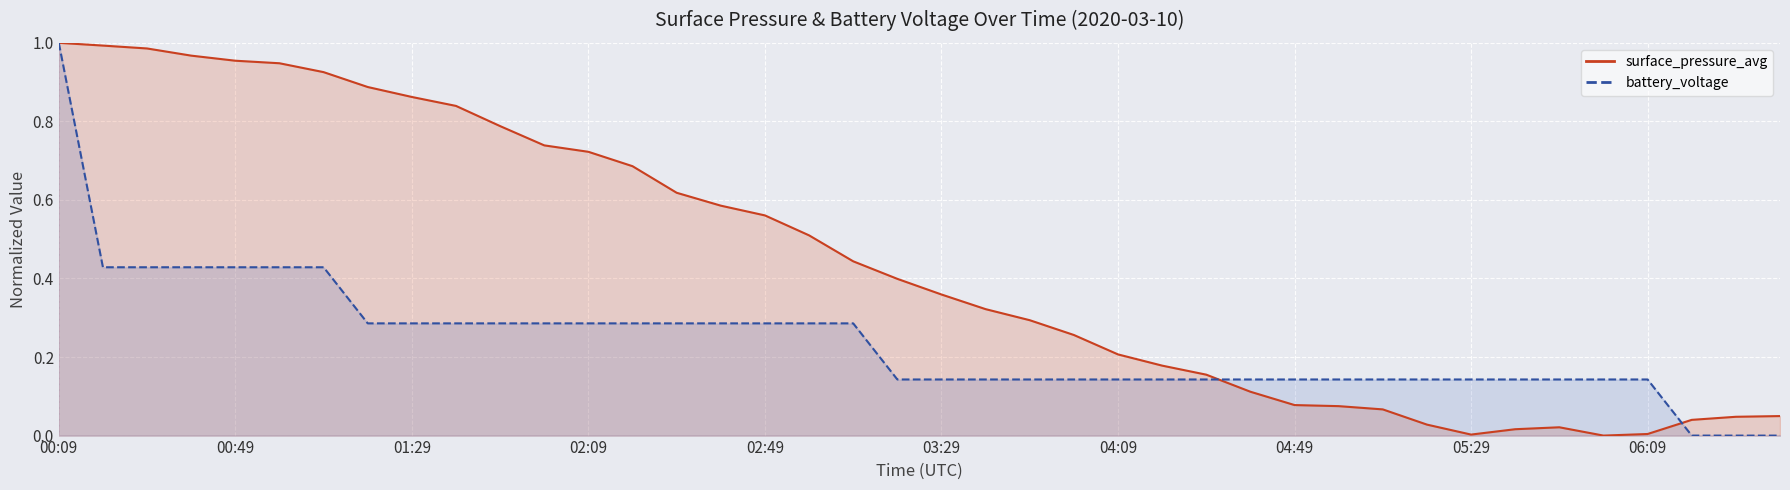

In surface_pressure_avg (line), how many points are lower than both neighbors (excluding endpoints)?

2